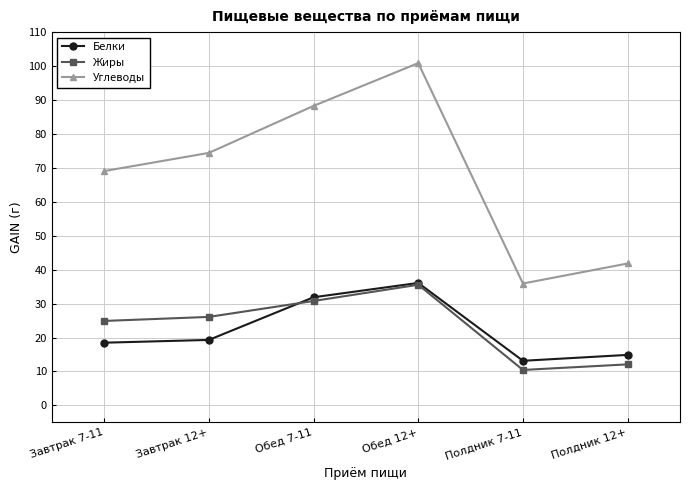

How many interior local peaks does the Жиры series have?

1